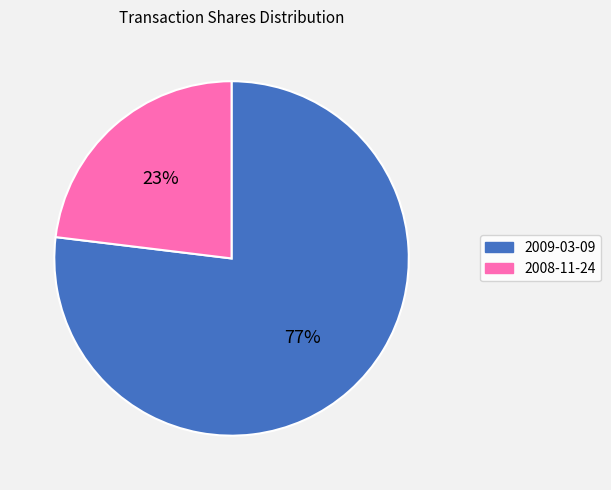

Combined, do 2009-03-09 and 2008-11-24 account for over 50%?

Yes